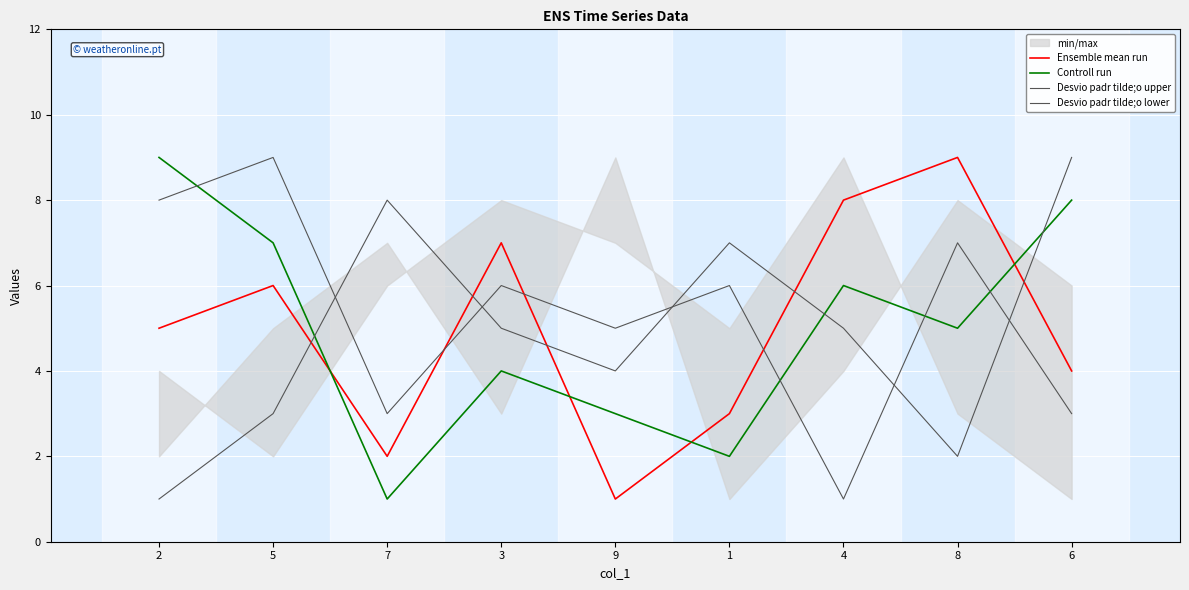

What position from the left is 5?

2